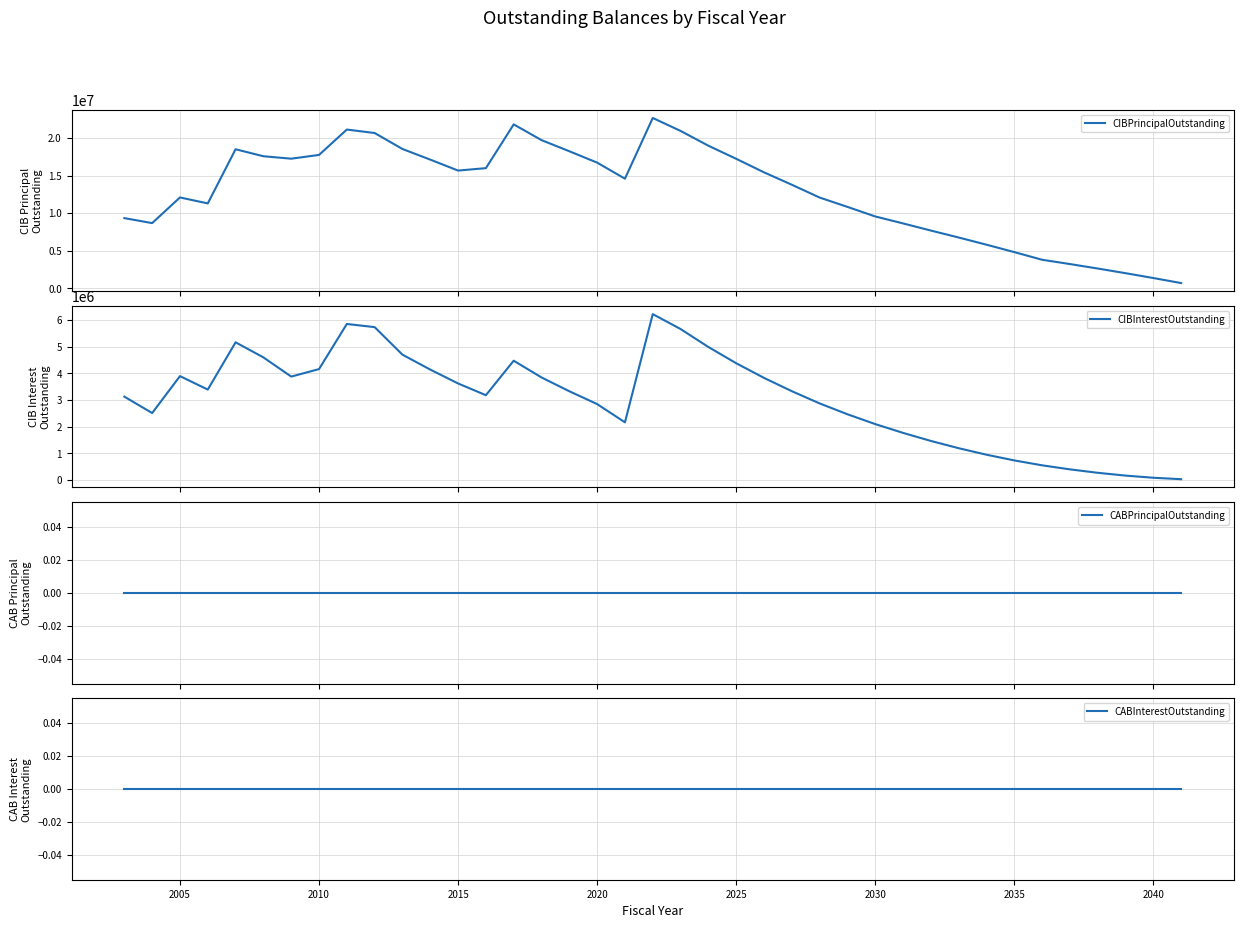

What is the maximum value for CIBPrincipalOutstanding?

22655000